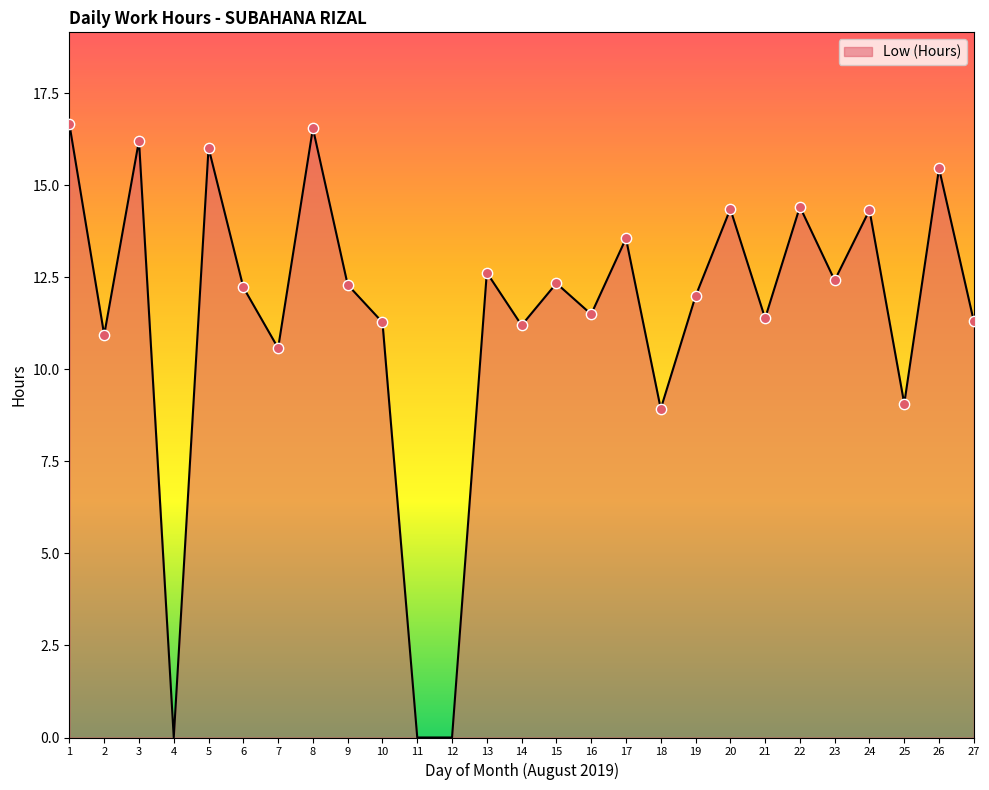

Approximately how many times larger is the value at 9 compared to 5?

0.8